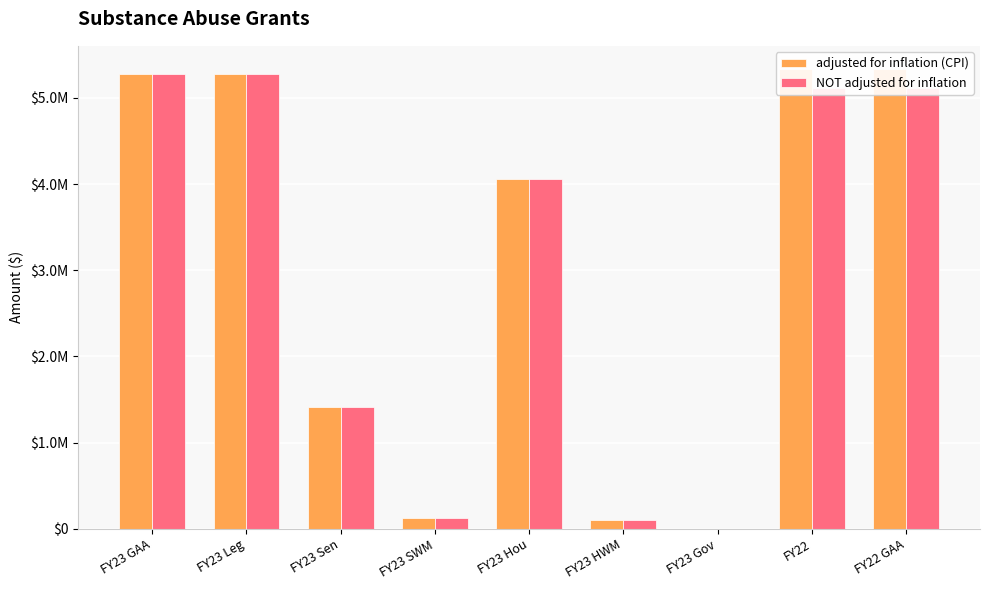

What is the difference between the second highest and minimum values in the NOT adjusted for inflation series?

5275000